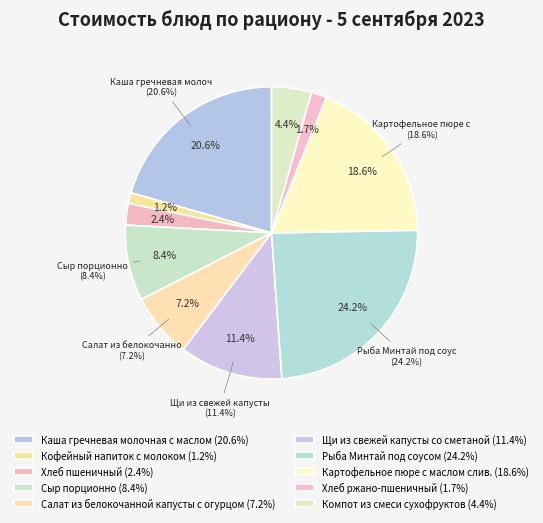

To the nearest percent, what percentage of the pie is Щи из свежей капусты со сметаной?

11%